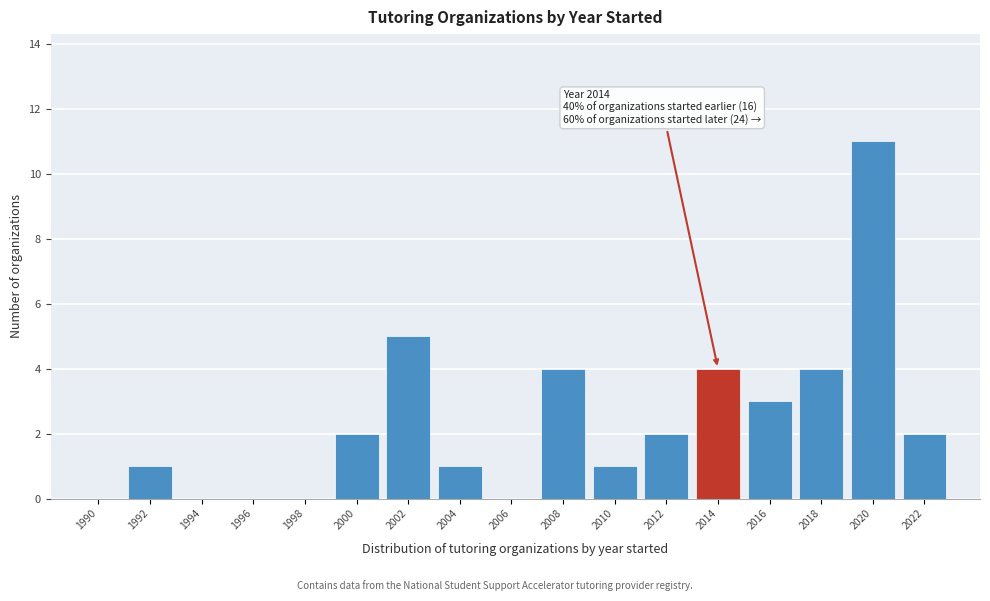

Reading left to right, list all the values displayed in this chart.

1990=0	1992=1	1994=0	1996=0	1998=0	2000=2	2002=5	2004=1	2006=0	2008=4	2010=1	2012=2	2014=4	2016=3	2018=4	2020=11	2022=2